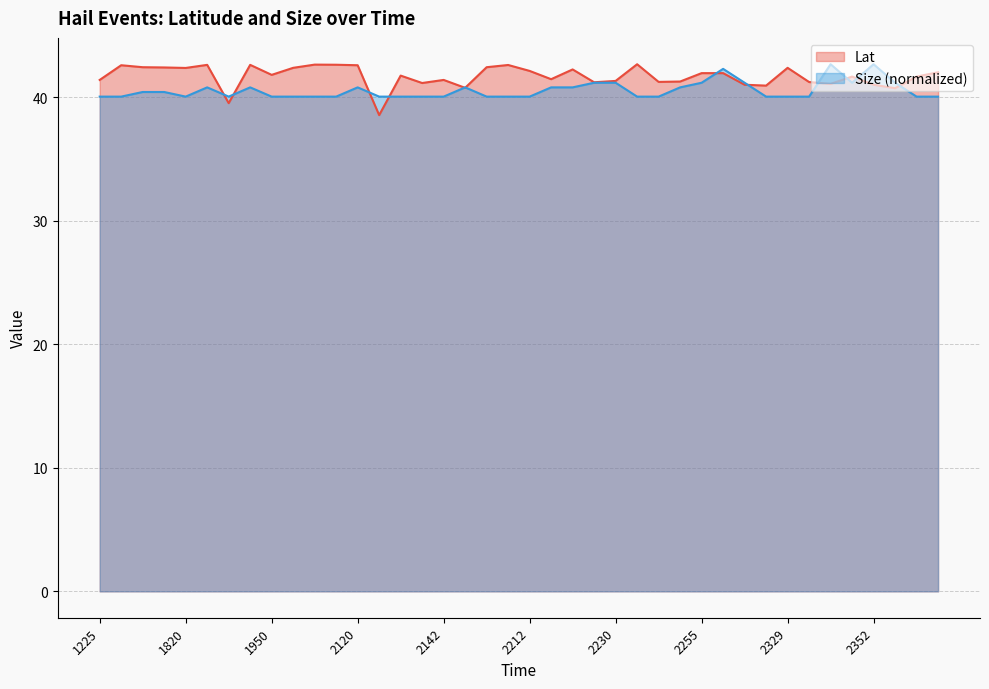

At which category is the sum across all series the highest?

2315